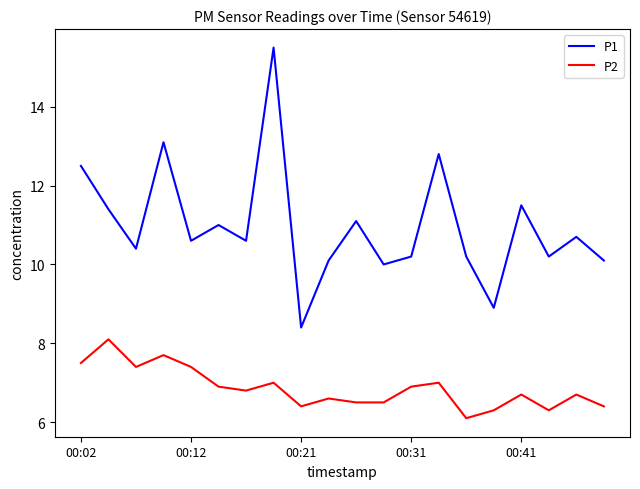

What is the difference between the maximum and minimum values in the P1 series?

7.1